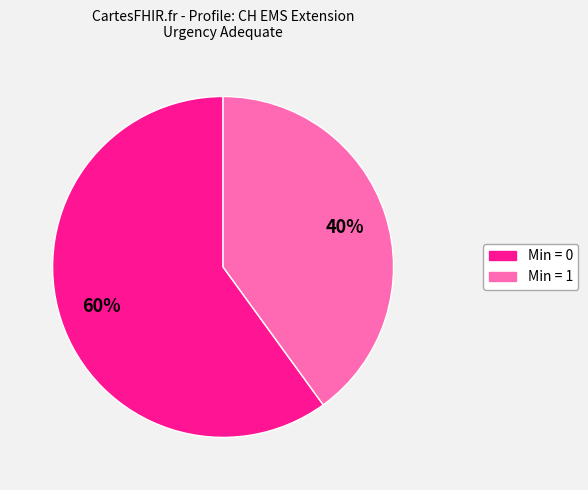

To the nearest percent, what is the average slice percentage?

50%